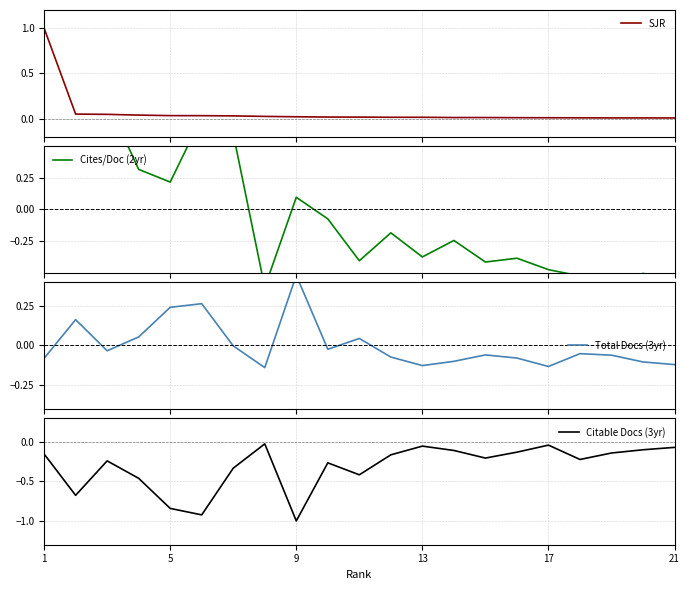

Is it true that Citable Docs (3yr) equals -0.3 at 11?

False